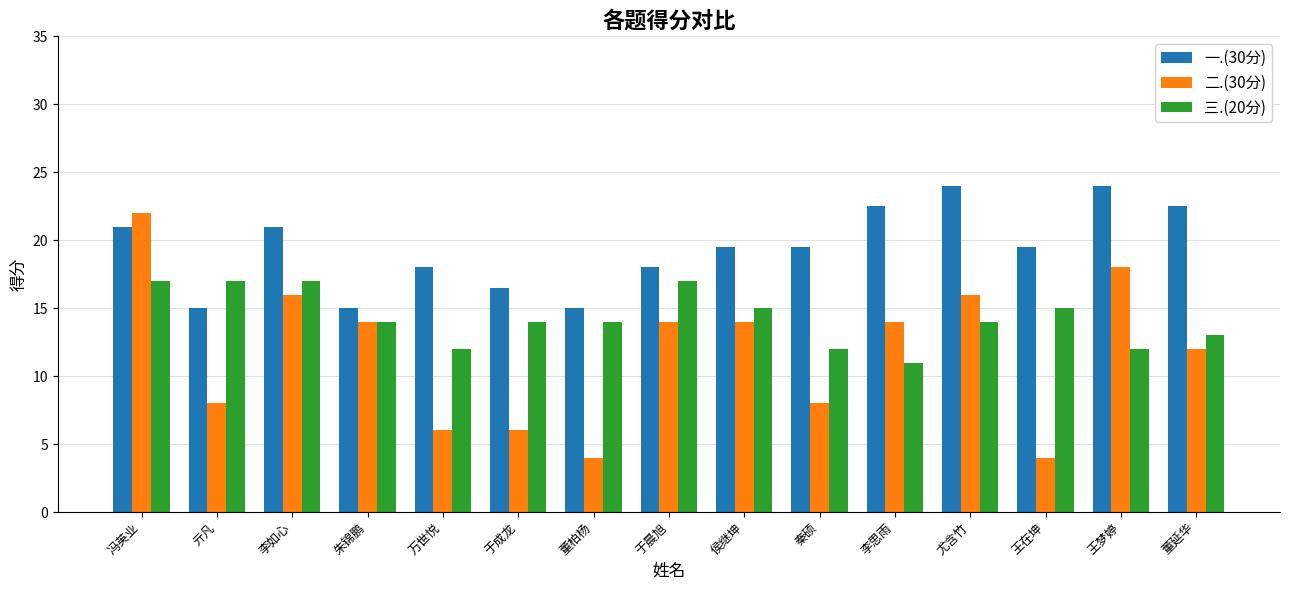

List the series in order of their overall mean, highest first.

一.(30分), 三.(20分), 二.(30分)